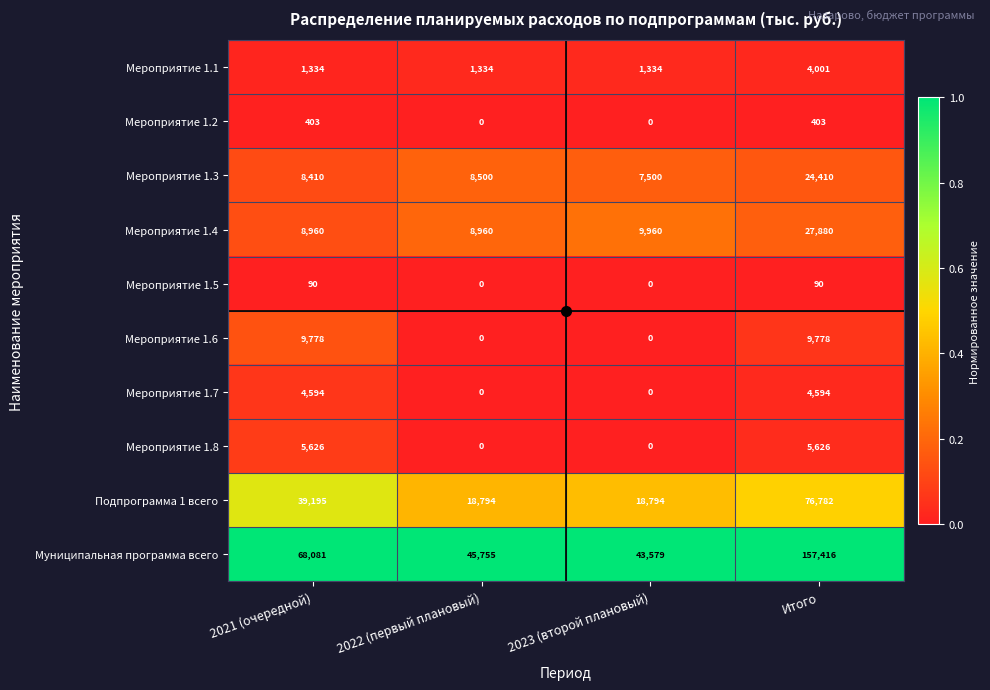

Which series changed the most between 2022 (первый плановый) and 2023 (второй плановый)?

Муниципальная программа всего